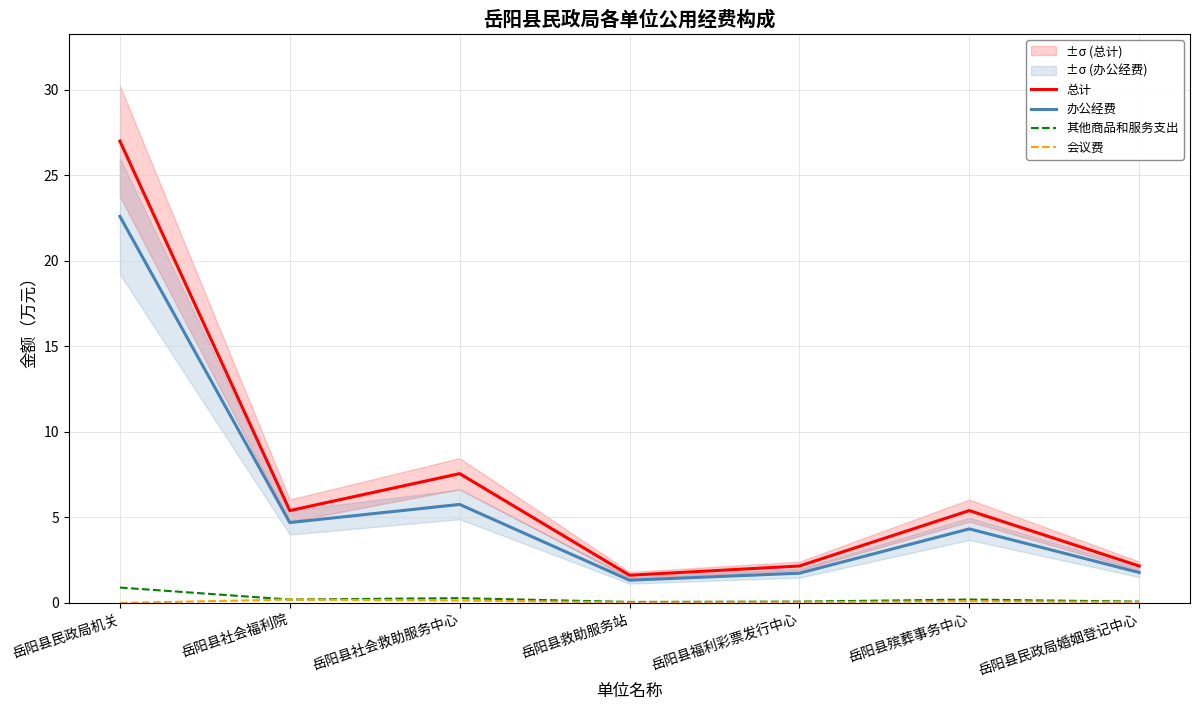

How many lines are shown in the chart?

4